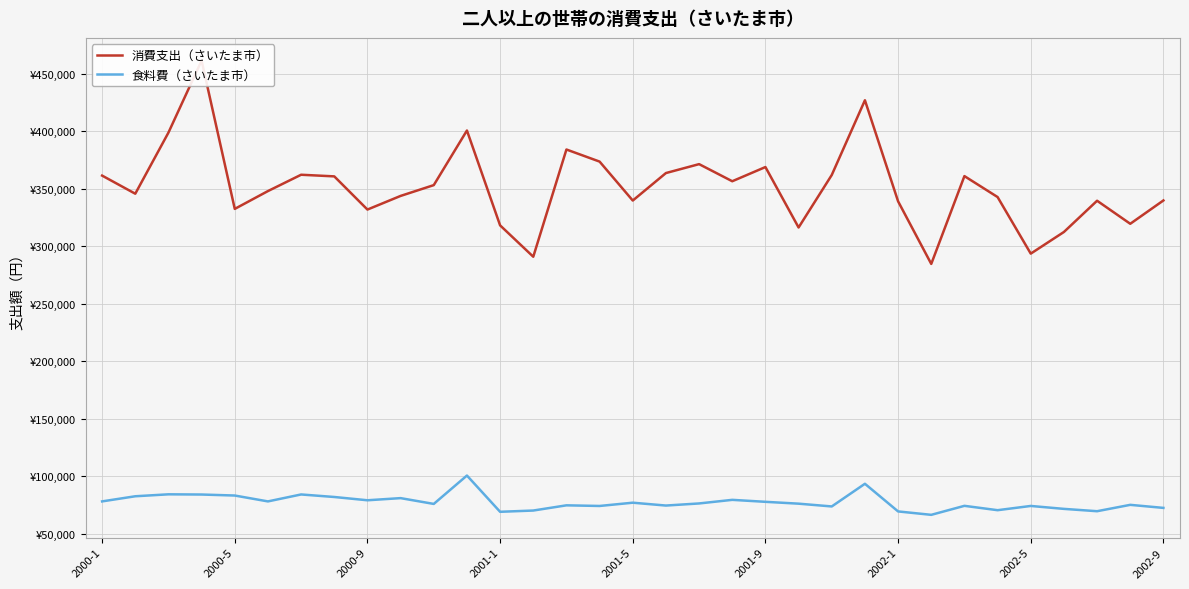

How many lines are shown in the chart?

2